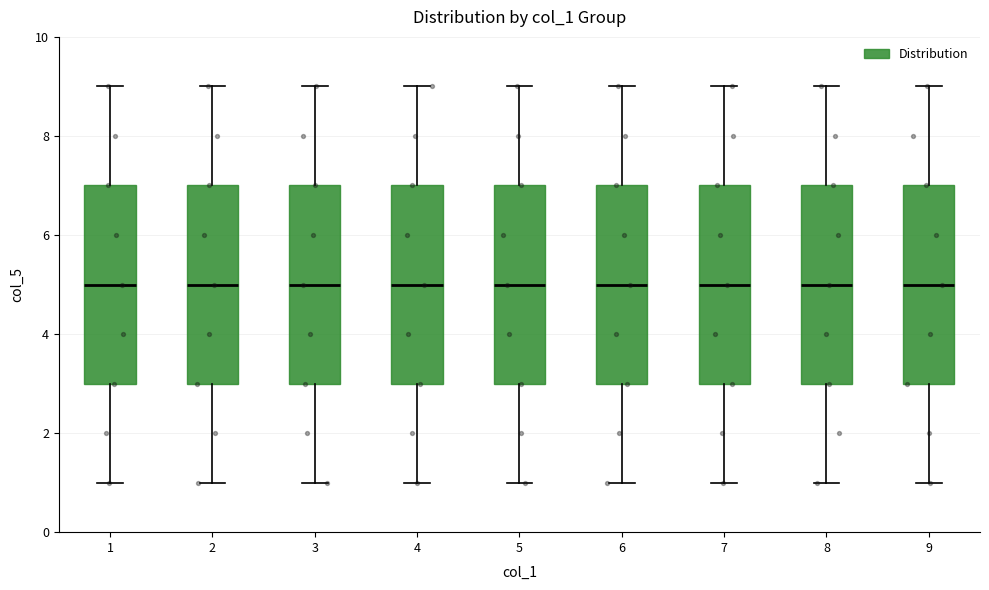

Reading left to right, read every box against the y-axis: the position of its median line, the range the box covers, and the ends of its whiskers. The values are not printed on the chart, so give them approximately, as read against the axis.

1: median 5, box 3 to 7, whiskers 1 to 9
2: median 5, box 3 to 7, whiskers 1 to 9
3: median 5, box 3 to 7, whiskers 1 to 9
4: median 5, box 3 to 7, whiskers 1 to 9
5: median 5, box 3 to 7, whiskers 1 to 9
6: median 5, box 3 to 7, whiskers 1 to 9
7: median 5, box 3 to 7, whiskers 1 to 9
8: median 5, box 3 to 7, whiskers 1 to 9
9: median 5, box 3 to 7, whiskers 1 to 9